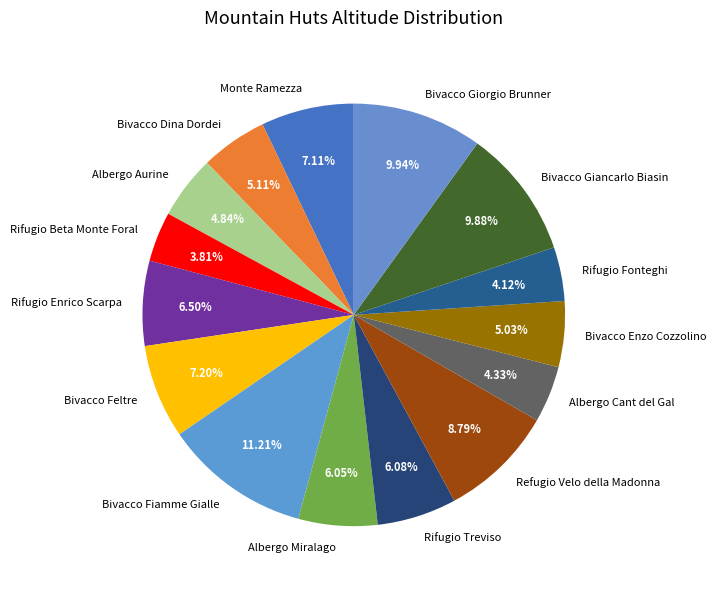

Which category has the biggest portion of the pie?

Bivacco Fiamme Gialle